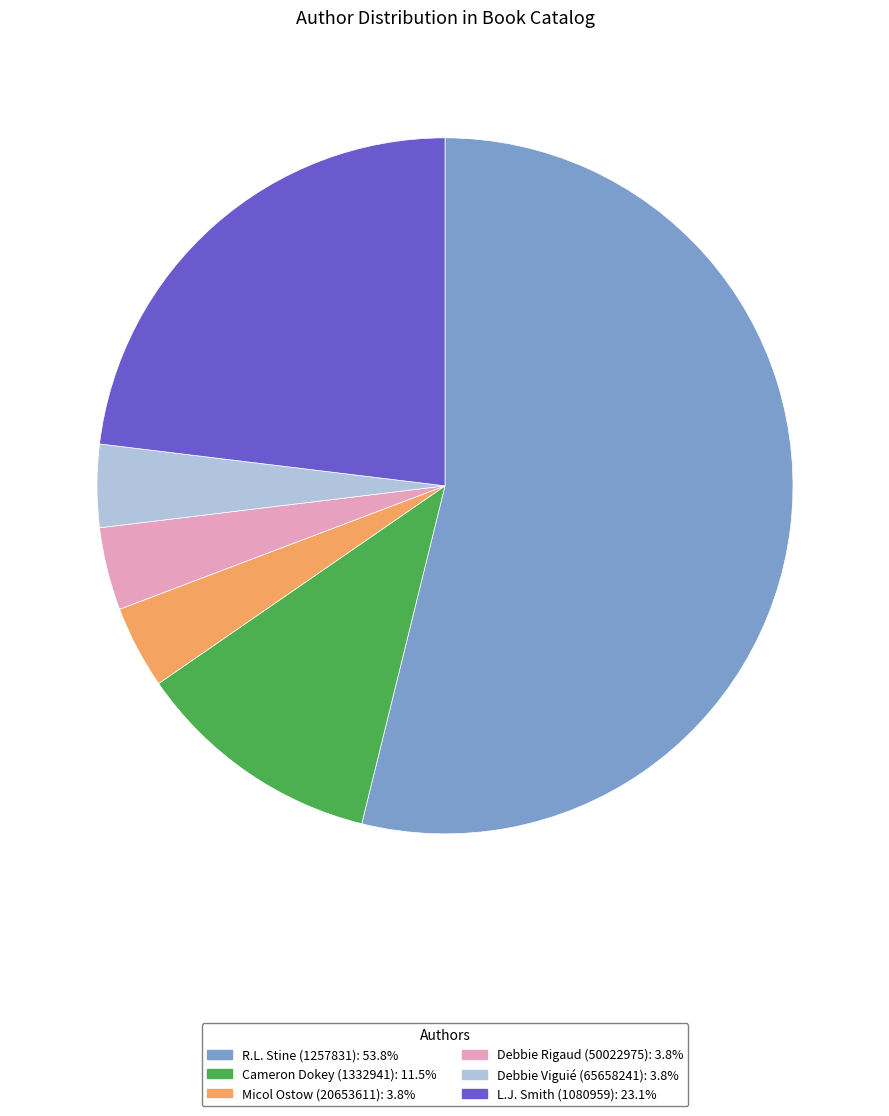

Combined, do Debbie Rigaud (50022975) and L.J. Smith (1080959) account for over 50%?

No